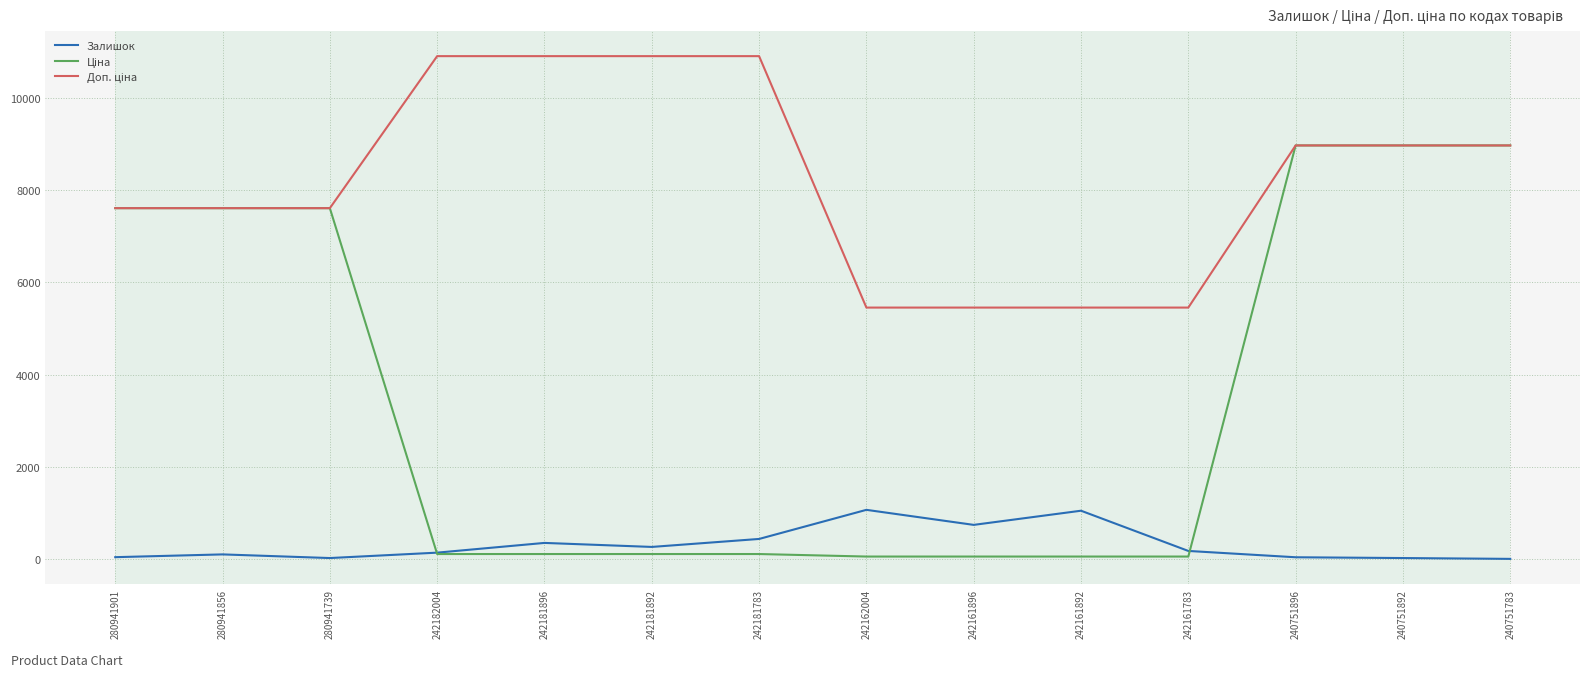

Is it true that Залишок equals 263.0 at 242181892?

True